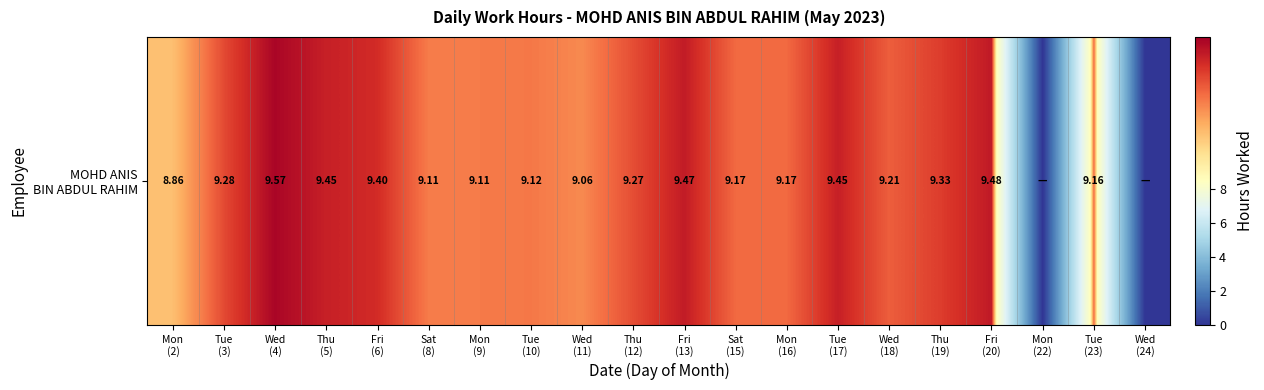

Reading left to right, what are all the values shown in this chart?

8.9	9.3	9.6	9.4	9.4	9.1	9.1	9.1	9.1	9.3	9.5	9.2	9.2	9.4	9.2	9.3	9.5	0.0	9.2	0.0